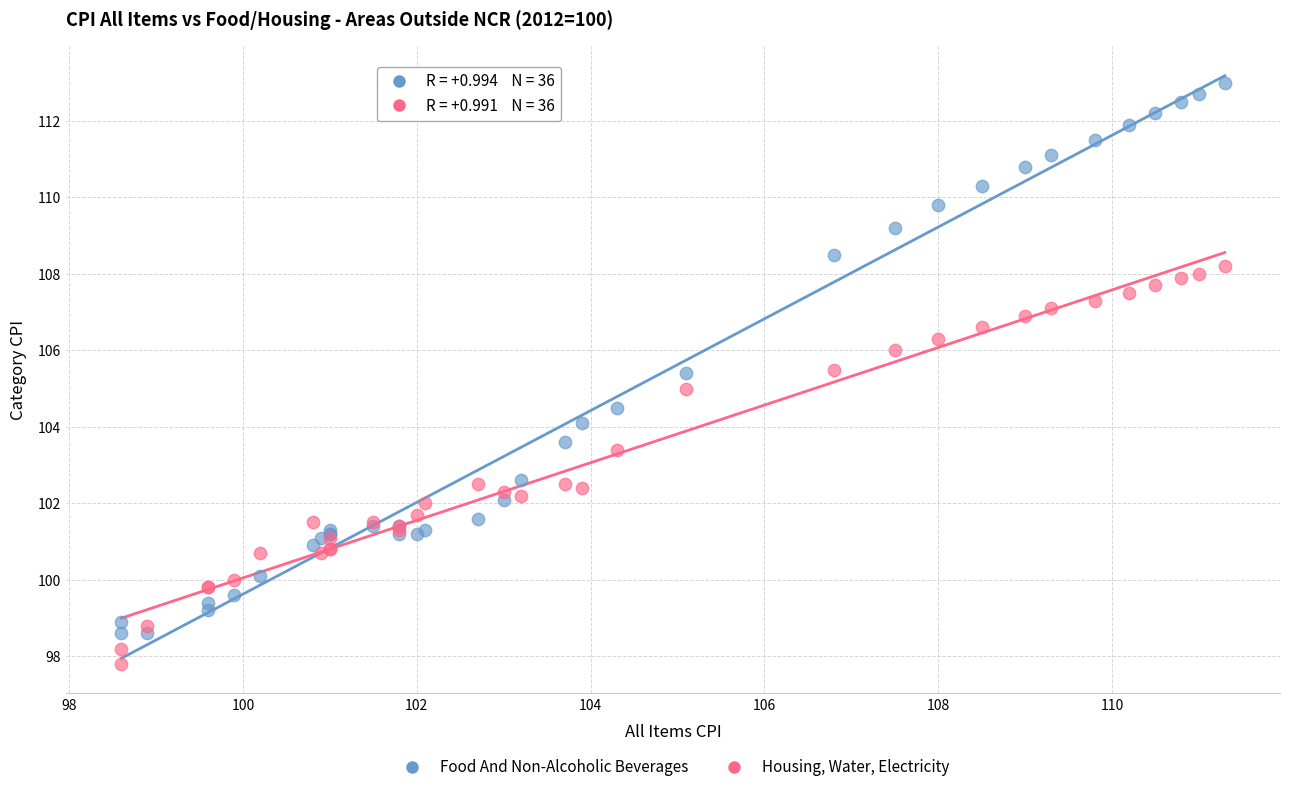

Which series reaches the minimum Y coordinate?

Housing, Water, Electricity